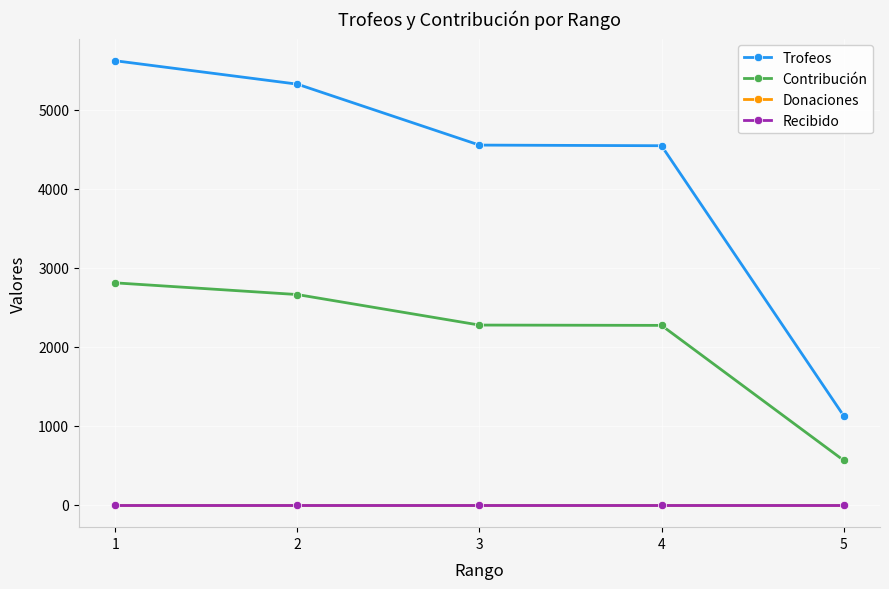

Does the chart have visible grid lines?

Yes